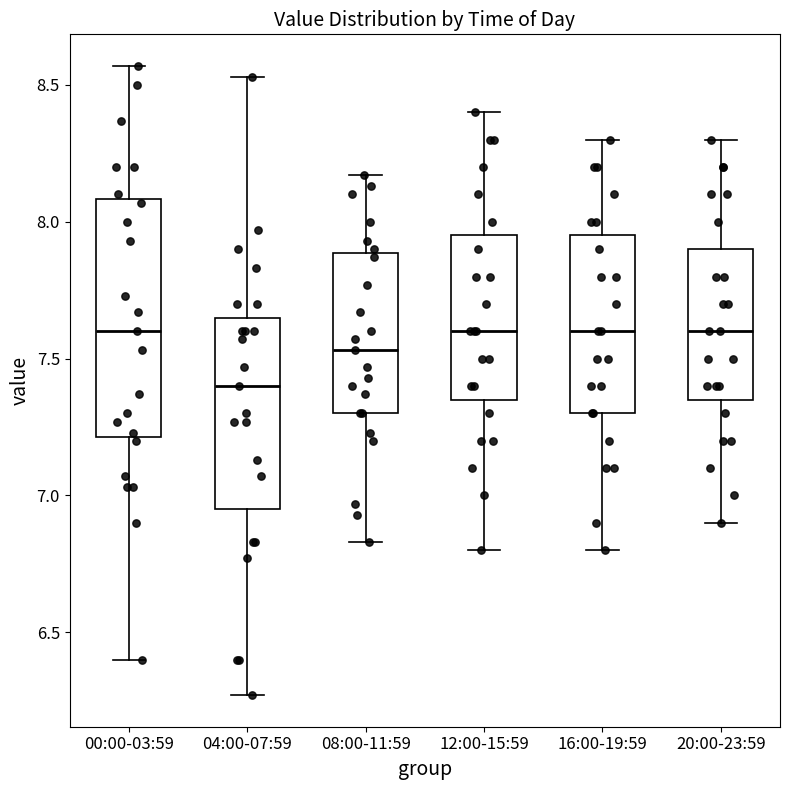

Where does the upper whisker of the box for 08:00-11:59 end on the y-axis? The values are not printed on the chart, so give them approximately, as read against the axis.

8.15